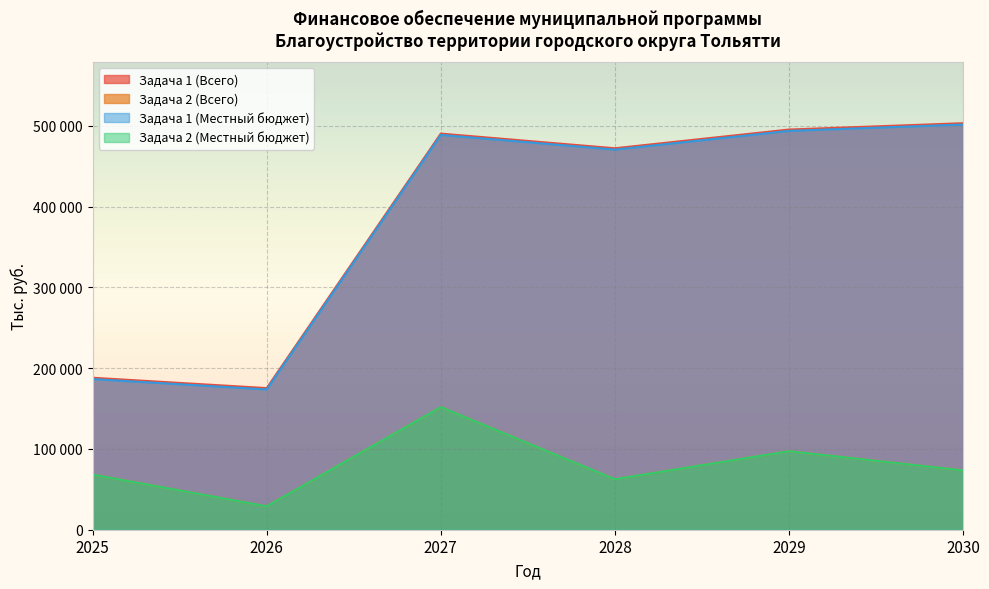

True or false: Задача 1 (Всего) has a value of 53794 at 2025.

False